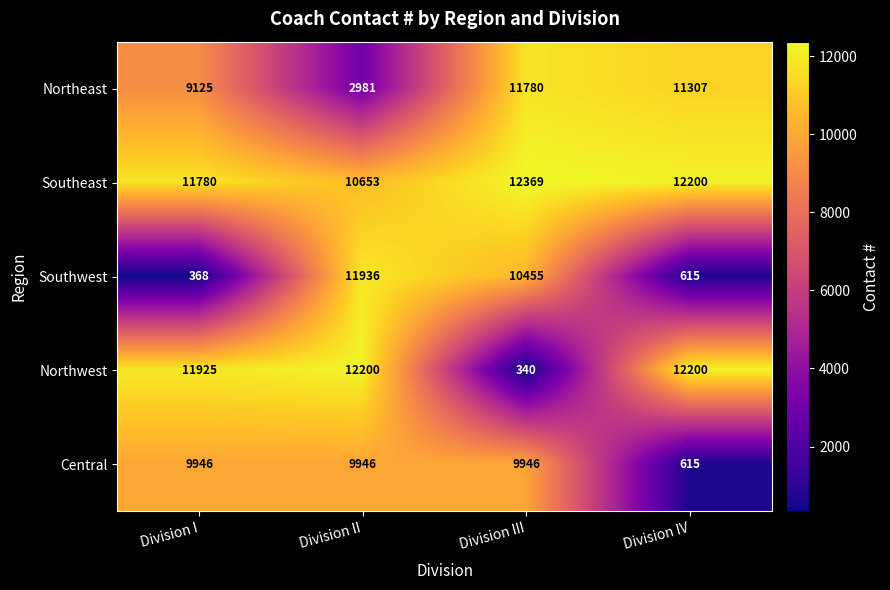

At Division I, list the series in order from smallest to largest.

Southwest, Northeast, Central, Southeast, Northwest